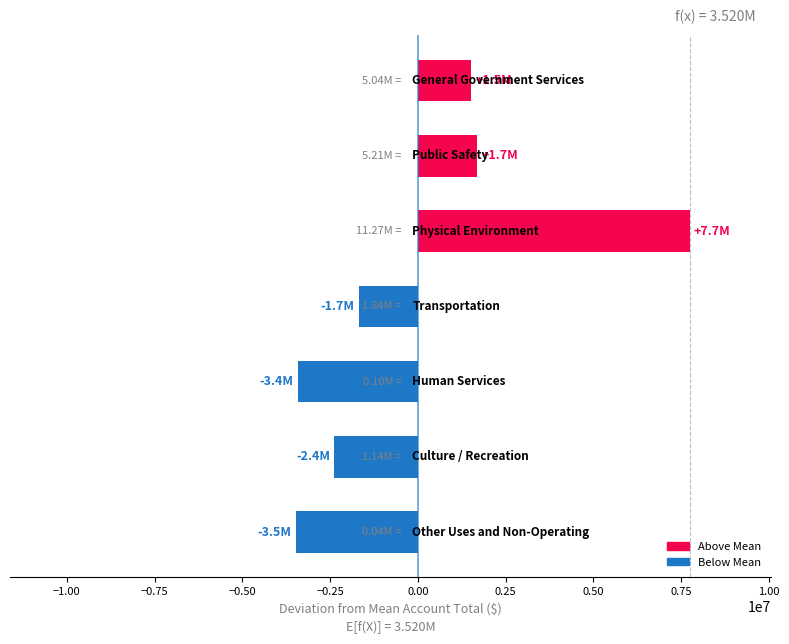

Are the bars horizontal?

Yes